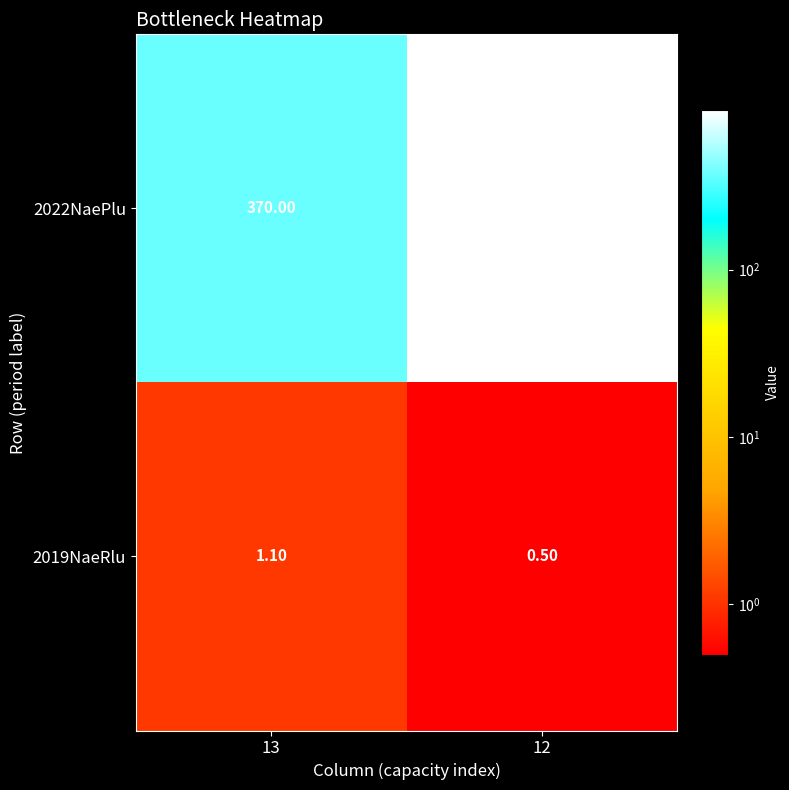

Which series has the largest total across all categories?

2022NaePlu